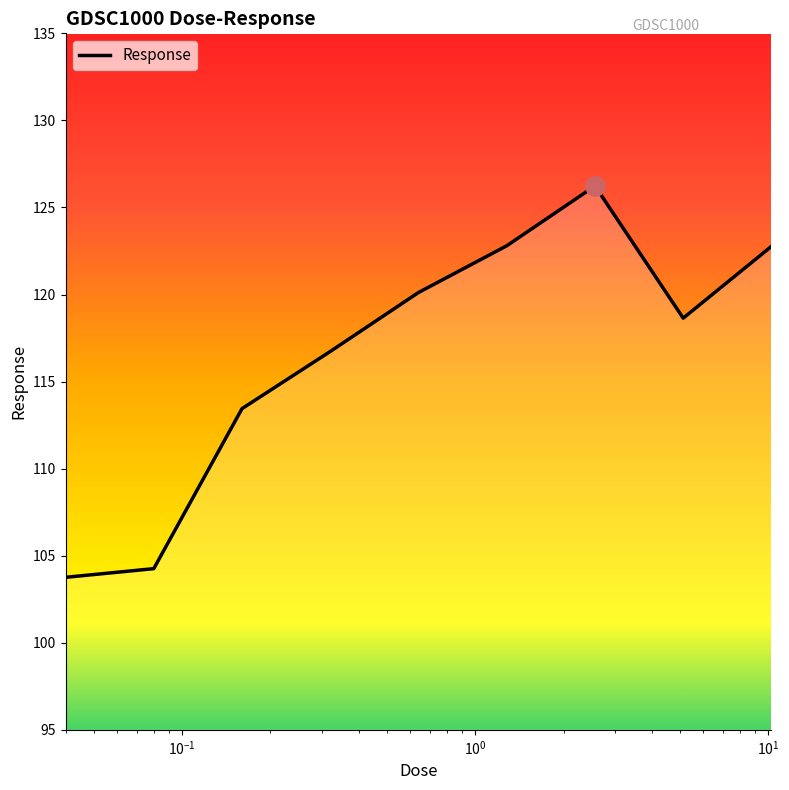

What is the smallest value displayed?

103.8